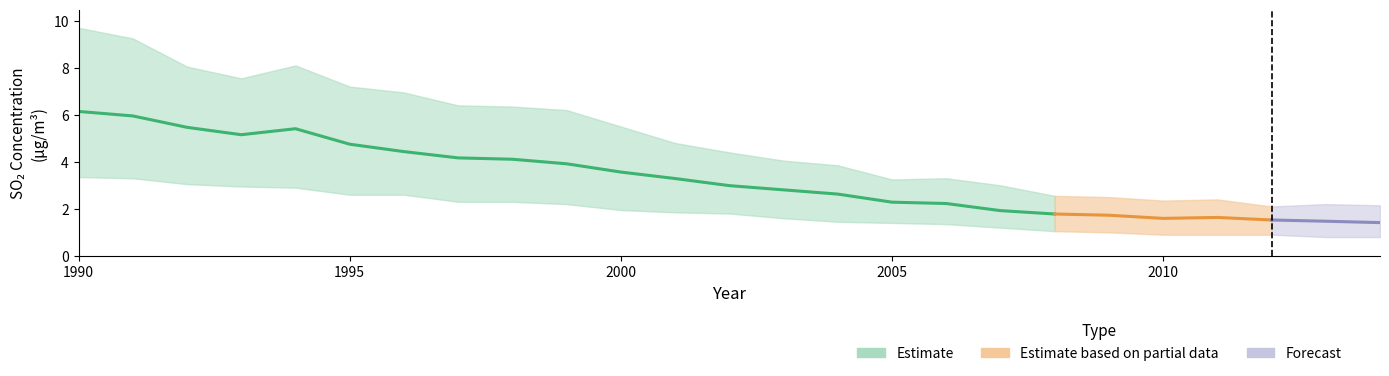

What is the smallest value displayed?

0.8